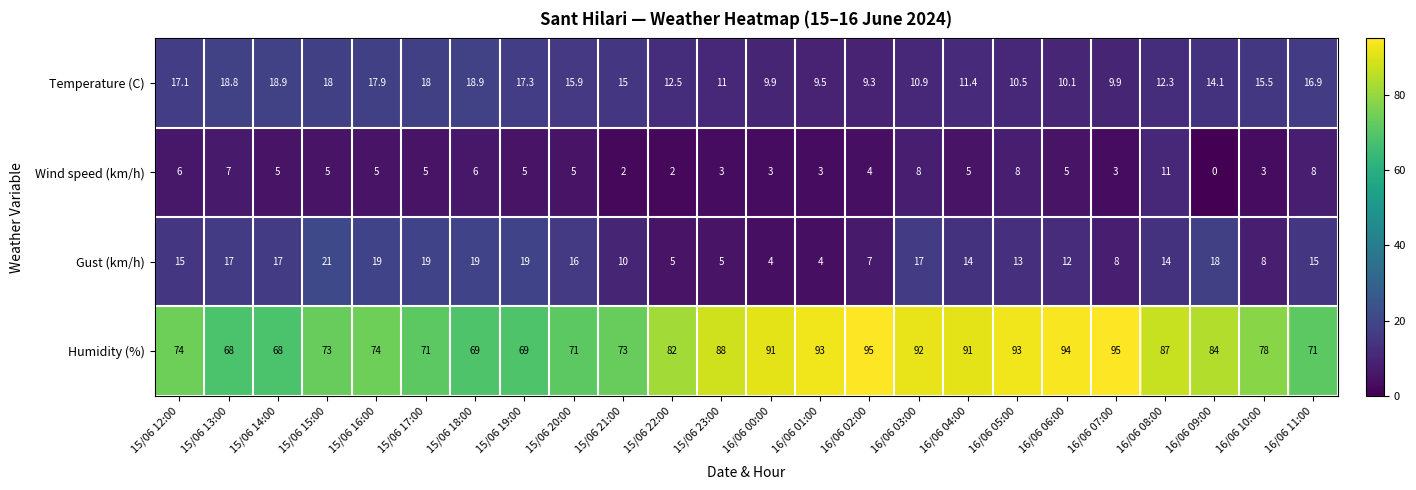

What is the average value of the Wind speed (km/h) series?

4.9